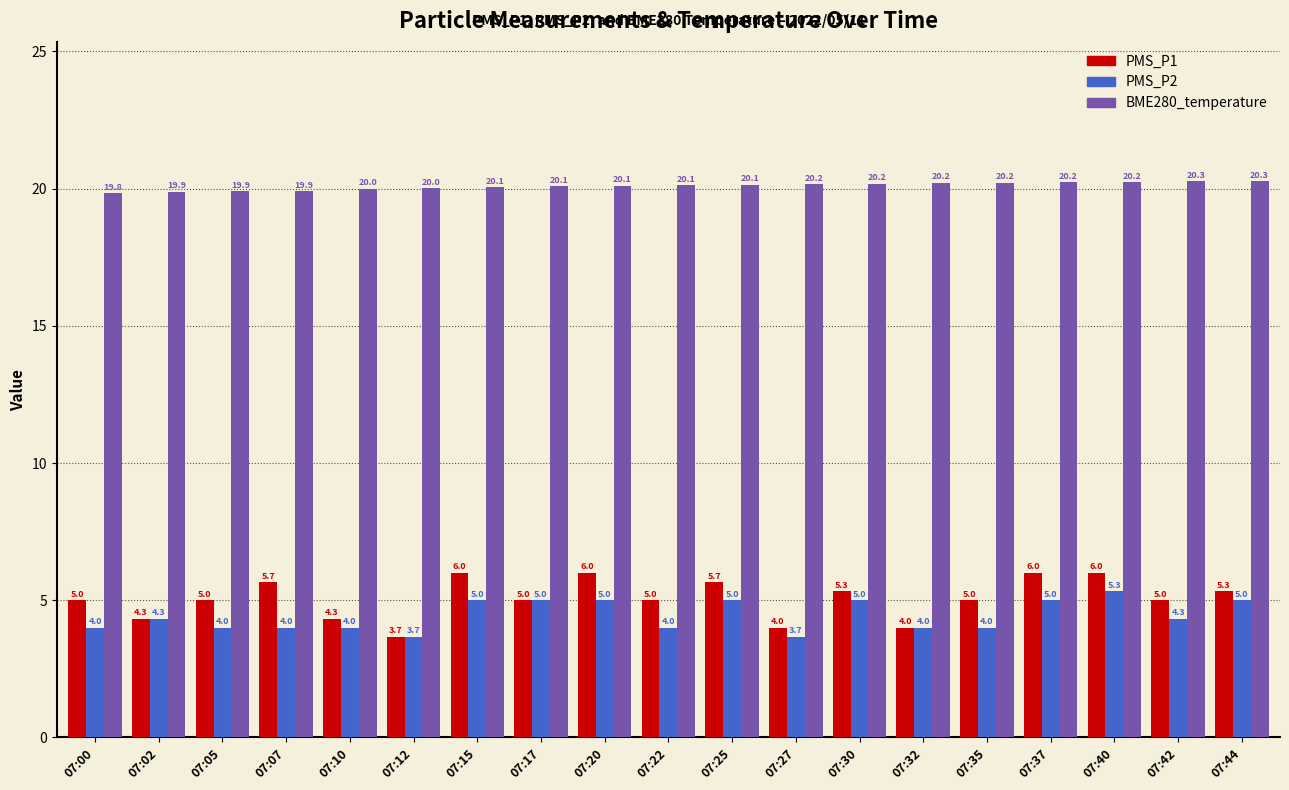

The PMS_P1 series shows 2.7 at 07:07. True or false?

False